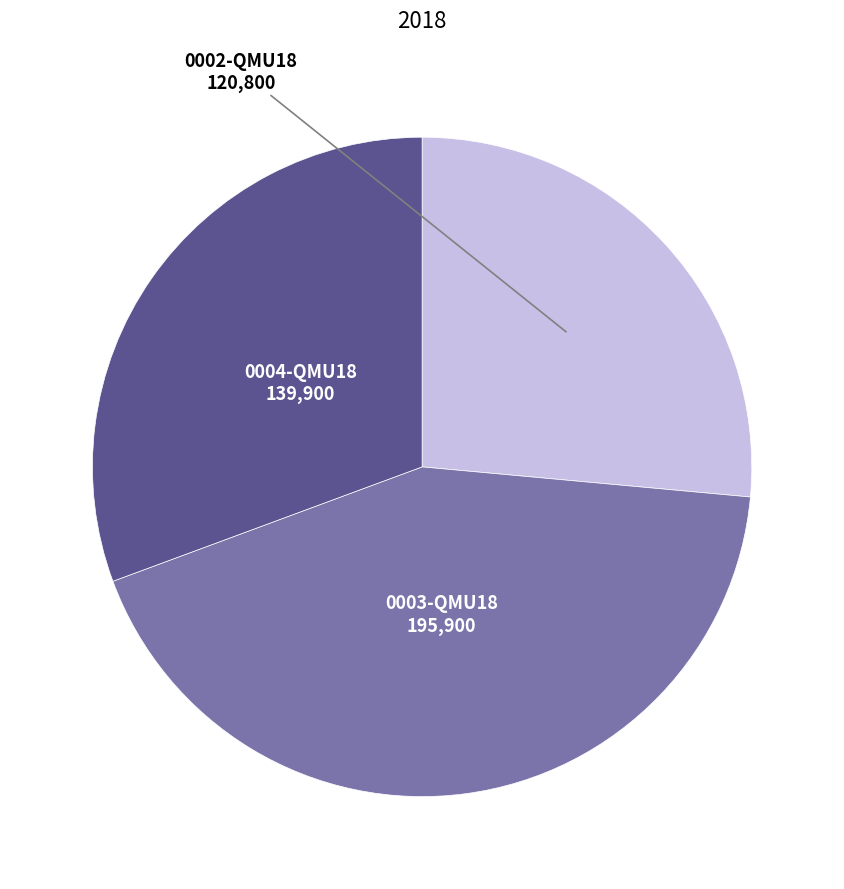

Count the number of slices in the pie.

3